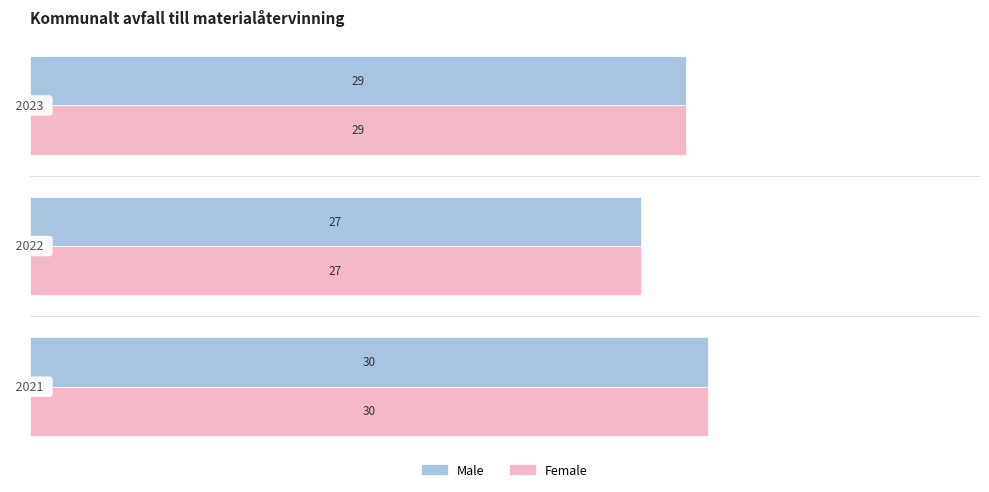

How many Female values are between 27 and 30?

3